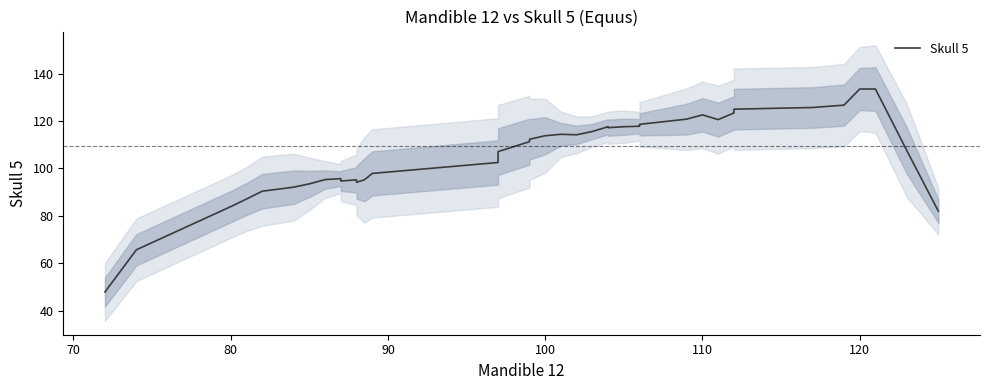

How many data points are above 112?

20